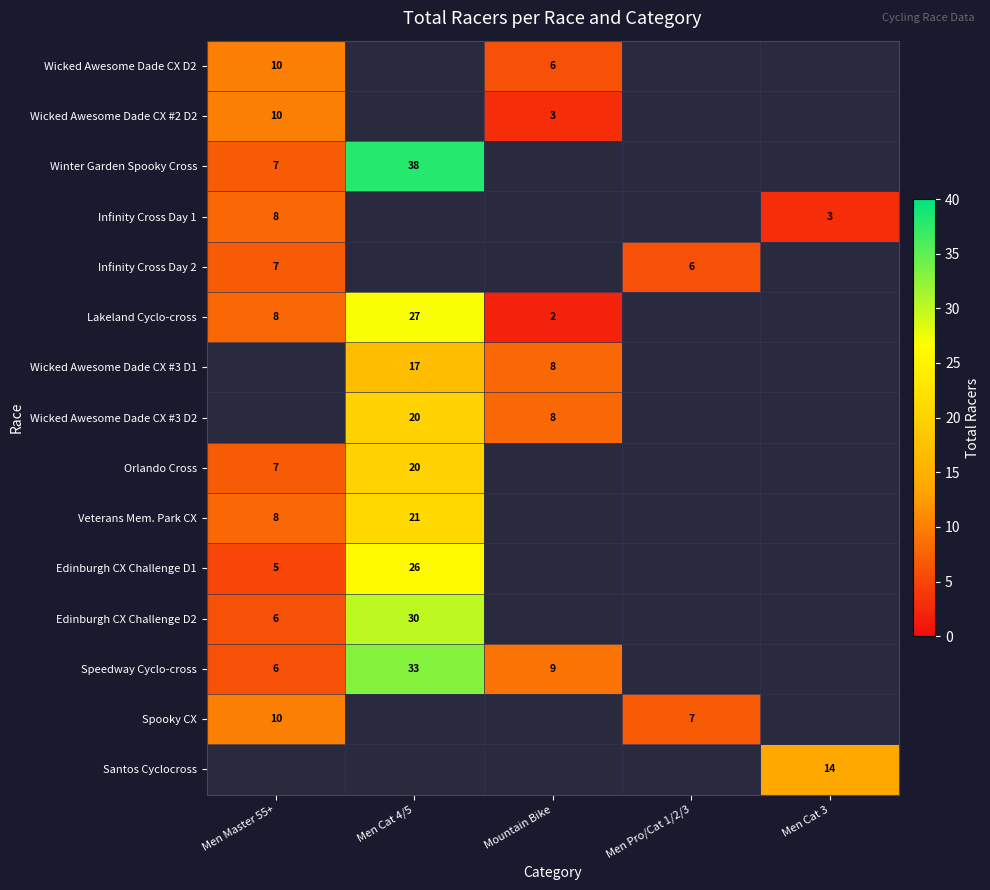

Count the number of categories in the chart.

5